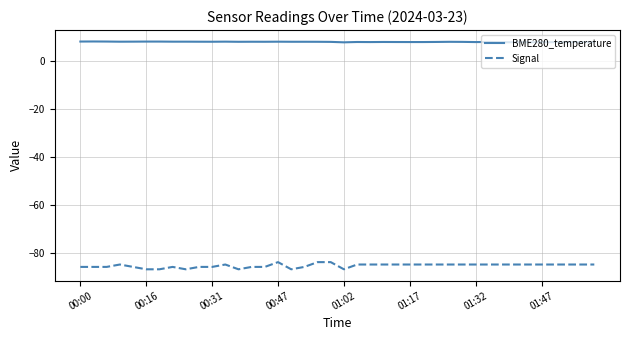

Which series has the widest spread of values?

Signal